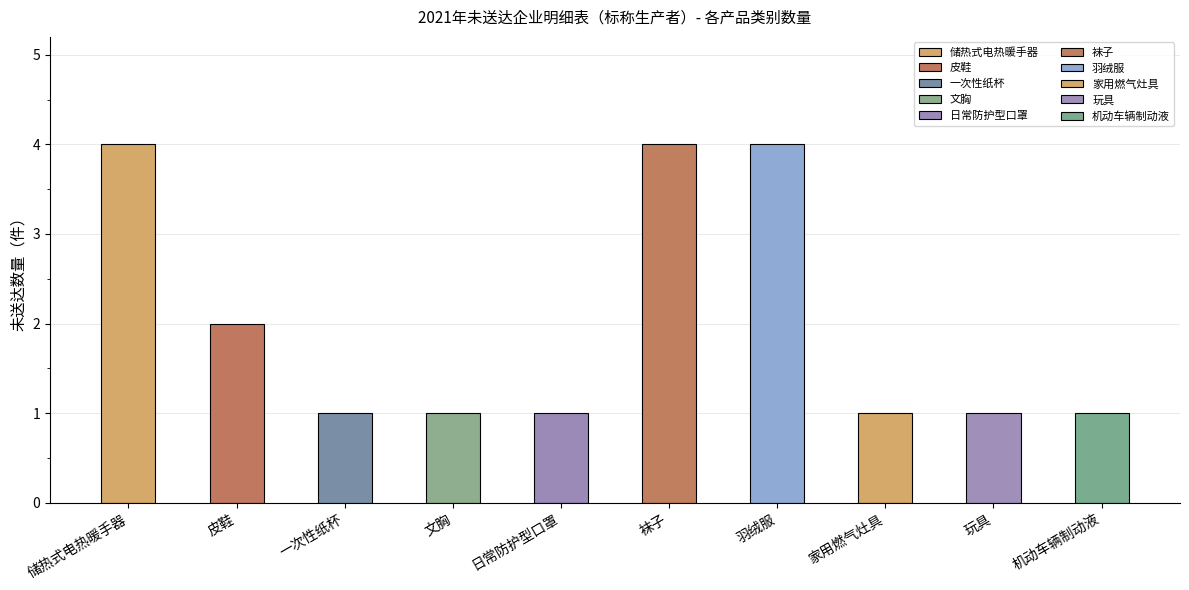

The value at 袜子 is 4. True or false?

True